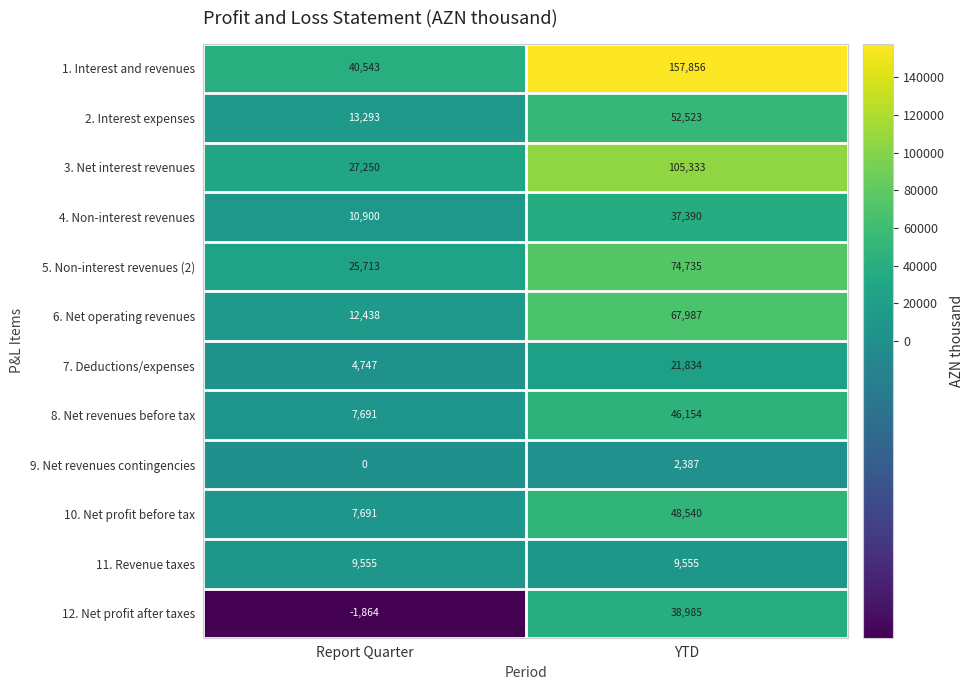

What is the average value of the 3. Net interest revenues series?

66292